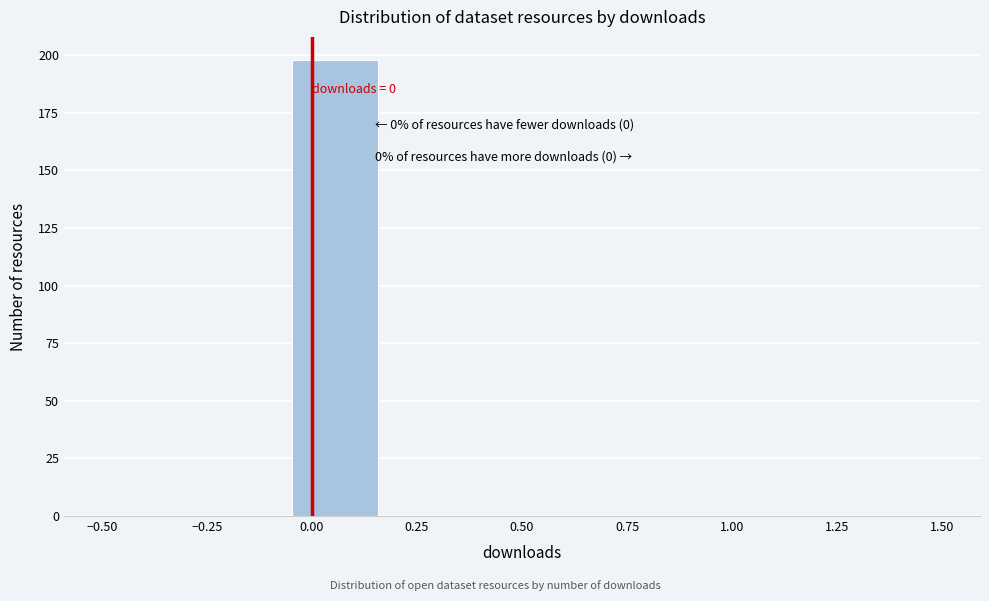

Which range on the x-axis has the tallest bar?

-0.05 to 0.15